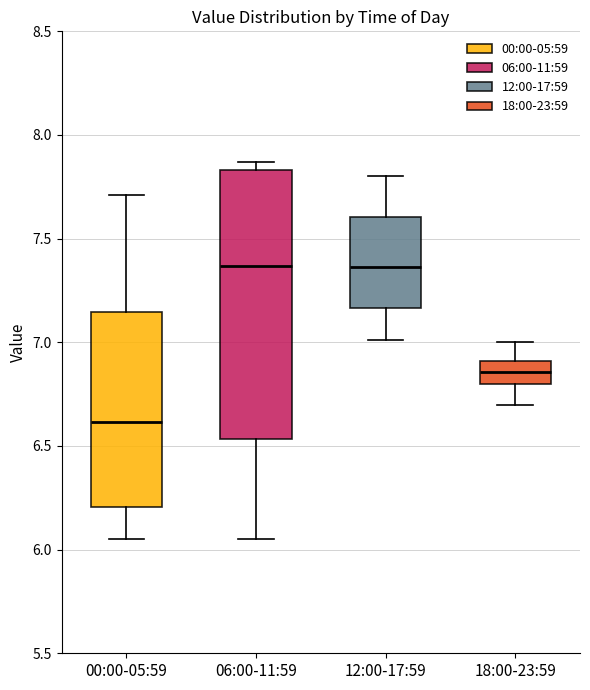

Reading left to right, transcribe this box plot: for each box, give where its median line is, the range the box spans, and where its two whiskers end, as read against the y-axis. The values are not printed on the chart, so give them approximately, as read against the axis.

00:00-05:59: median 6.60, box 6.20 to 7.15, whiskers 6.05 to 7.70
06:00-11:59: median 7.35, box 6.55 to 7.85, whiskers 6.05 to 7.85 (just above the box's upper edge)
12:00-17:59: median 7.35, box 7.15 to 7.60, whiskers 7.00 to 7.80
18:00-23:59: median 6.85, box 6.80 to 6.90, whiskers 6.70 to 7.00